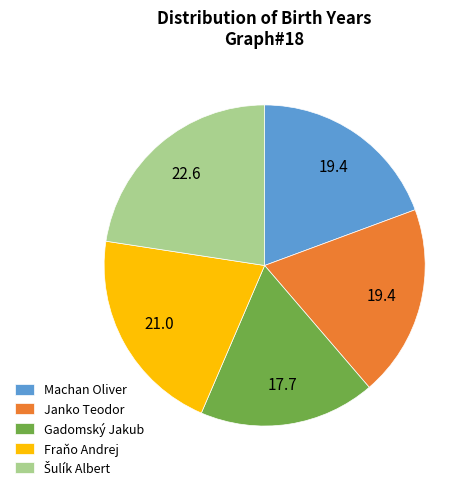

Between Gadomský Jakub and Fraňo Andrej, which is larger?

Fraňo Andrej